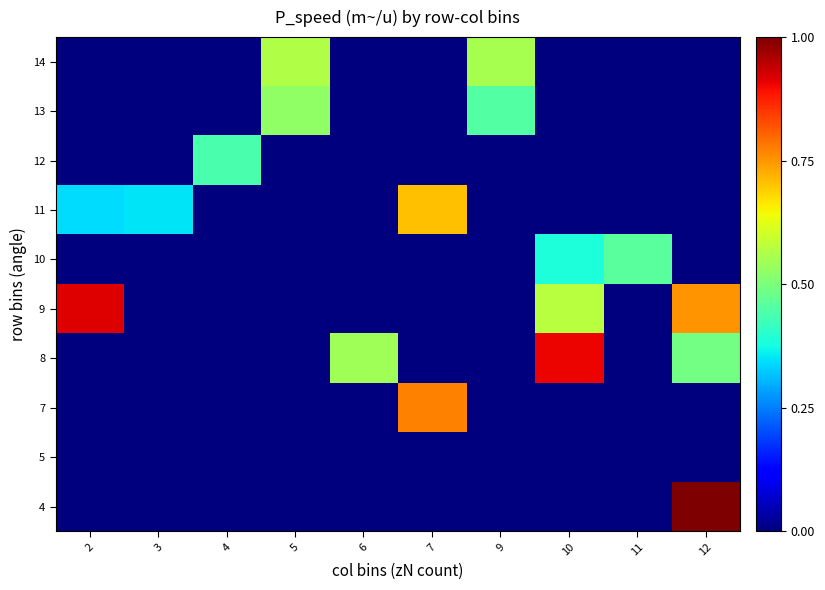

What is the total value across all series at 4?

0.4